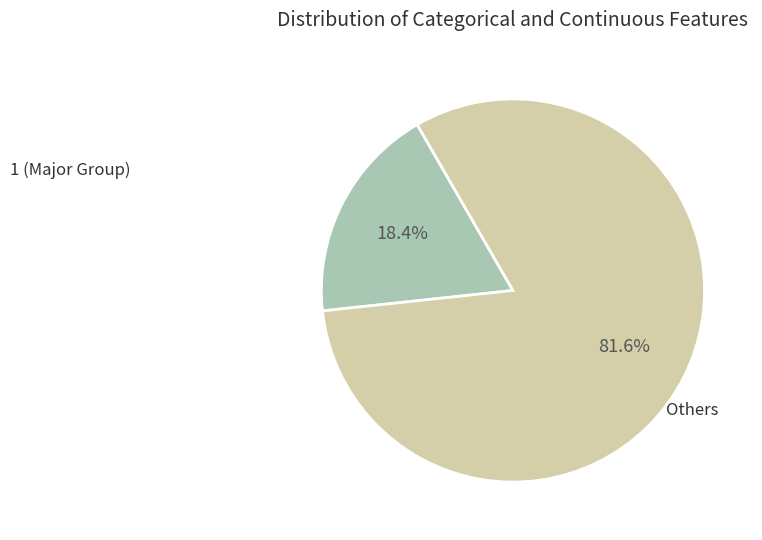

What is the majority slice?

Others